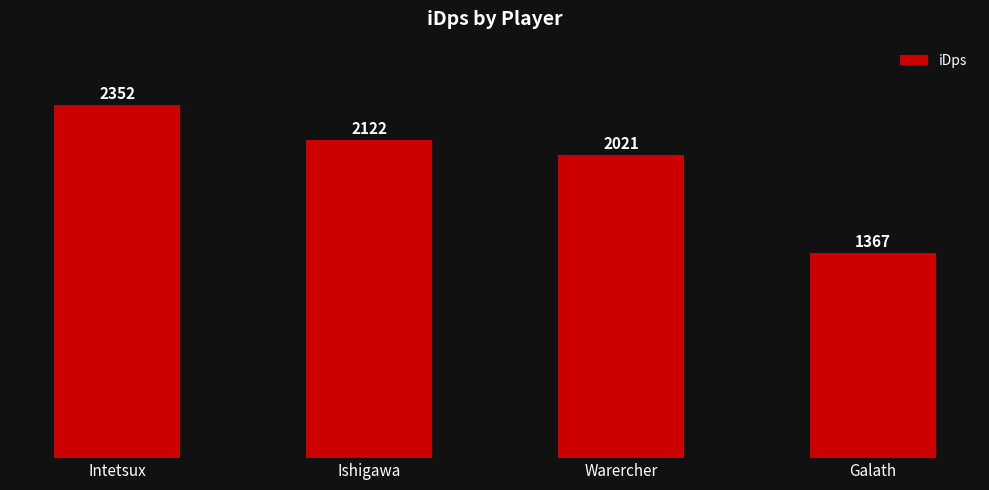

Which label corresponds to the largest value in the chart?

Intetsux